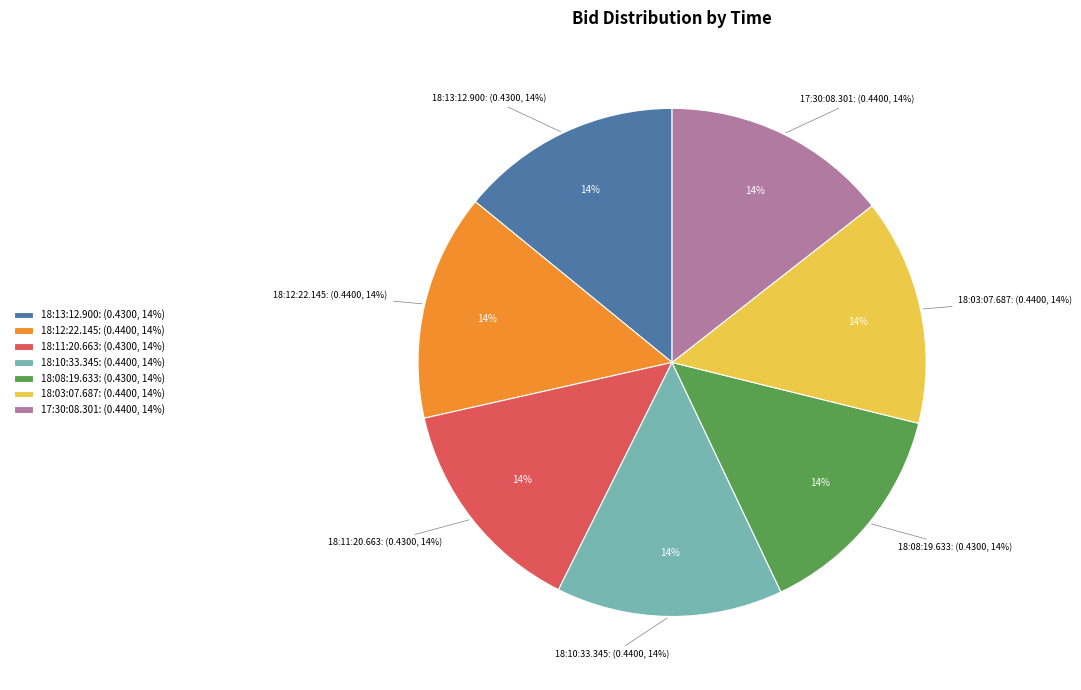

Which has a higher value, 18:11:20.663 or 18:13:12.900?

18:11:20.663